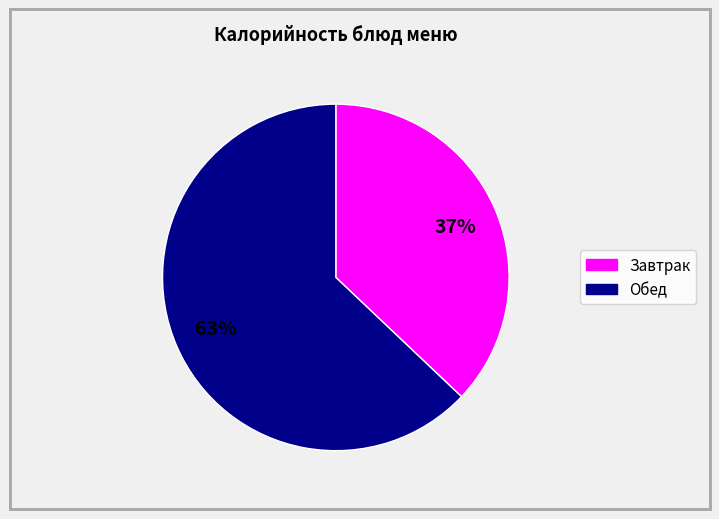

Count the number of slices in the pie.

2